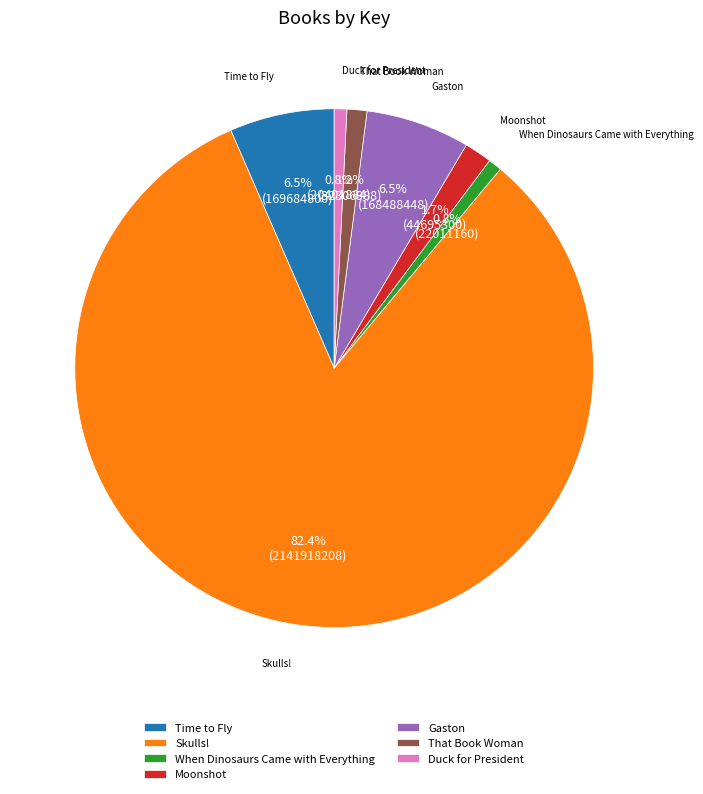

What percentage is the Duck for President slice, to the nearest percent?

1%